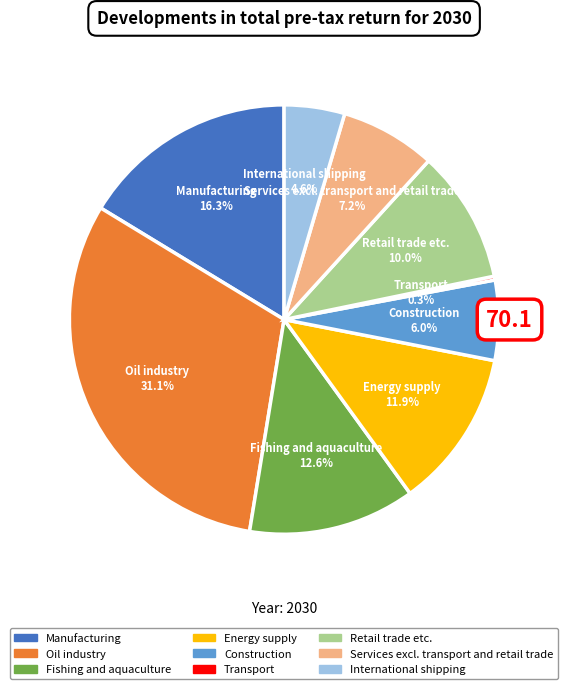

Which has a higher value, Fishing and aquaculture or Oil industry?

Oil industry